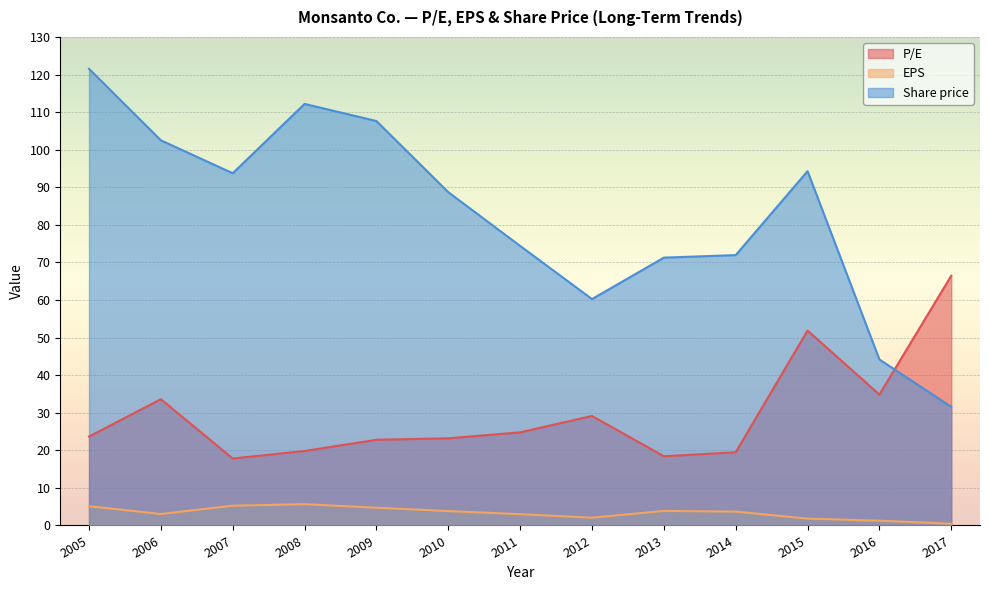

Which series has the largest total across all categories?

Share price